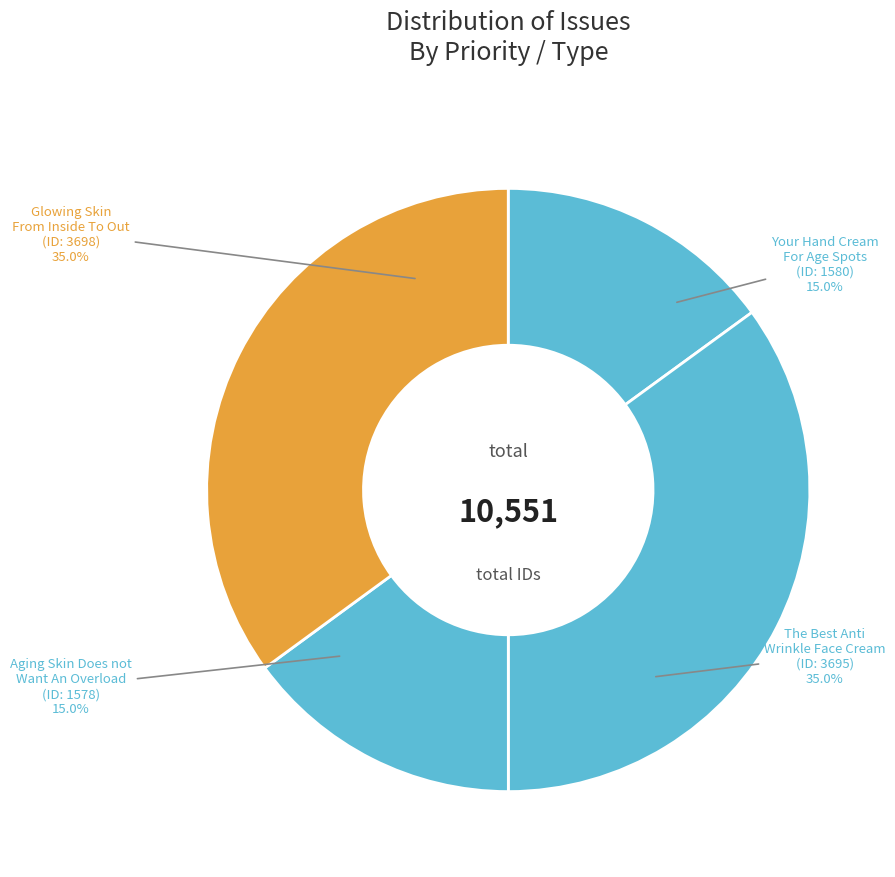

Count the number of slices in the pie.

4